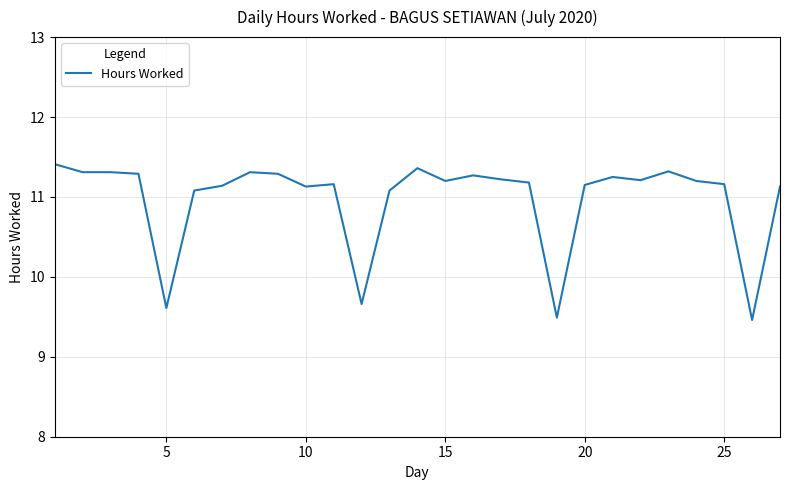

What is the minimum value shown in the chart?

9.5